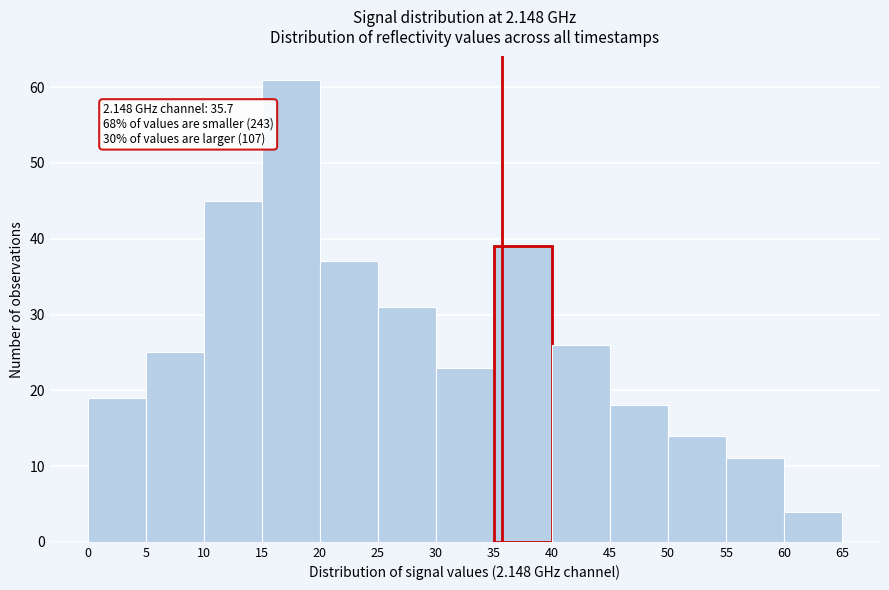

Which range on the x-axis has the tallest bar?

15 to 20